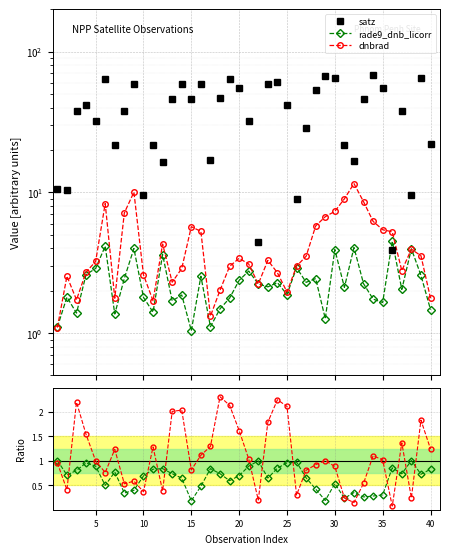

How many lines are shown in the chart?

4